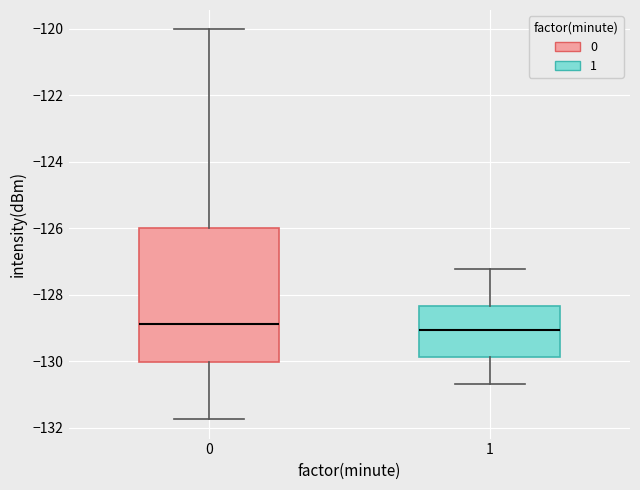

Which box is the tallest, from its lower edge to its upper edge?

0